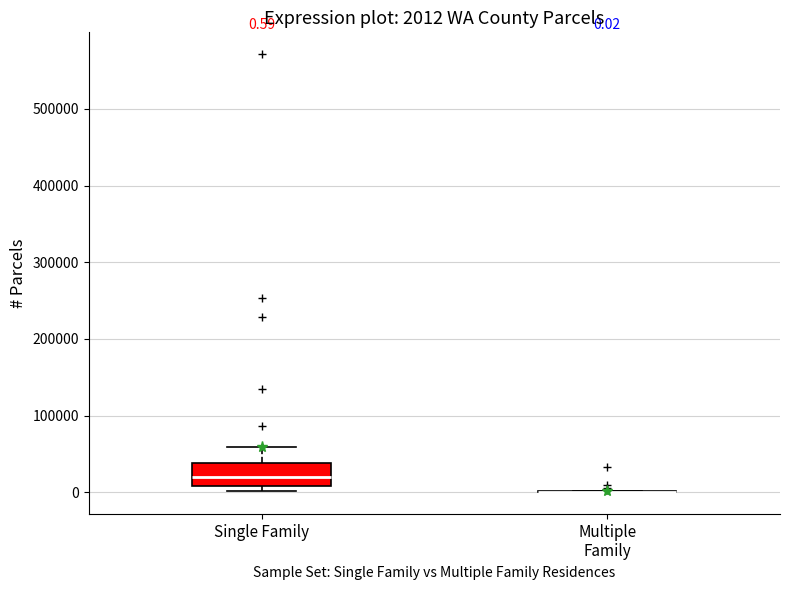

Comparing the boxes themselves (not the whiskers), which one is the tallest?

Single Family